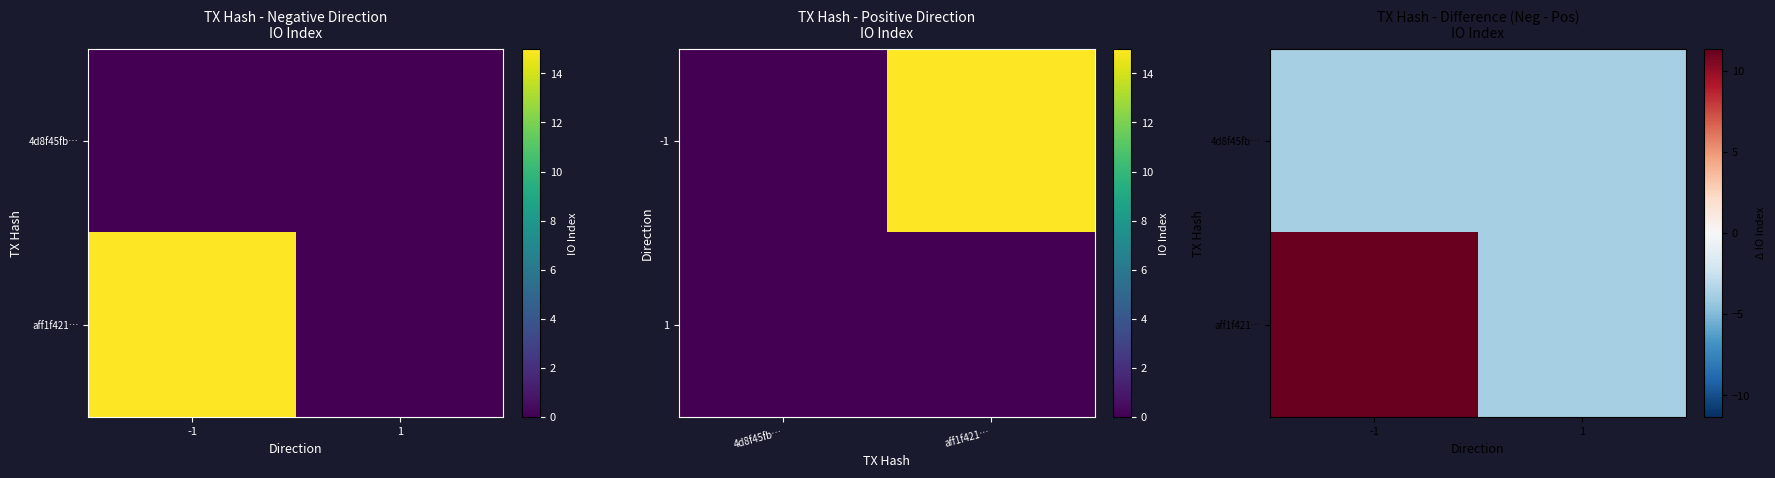

What is the sum of the aff1f421… values at 1 and -1?

7.5